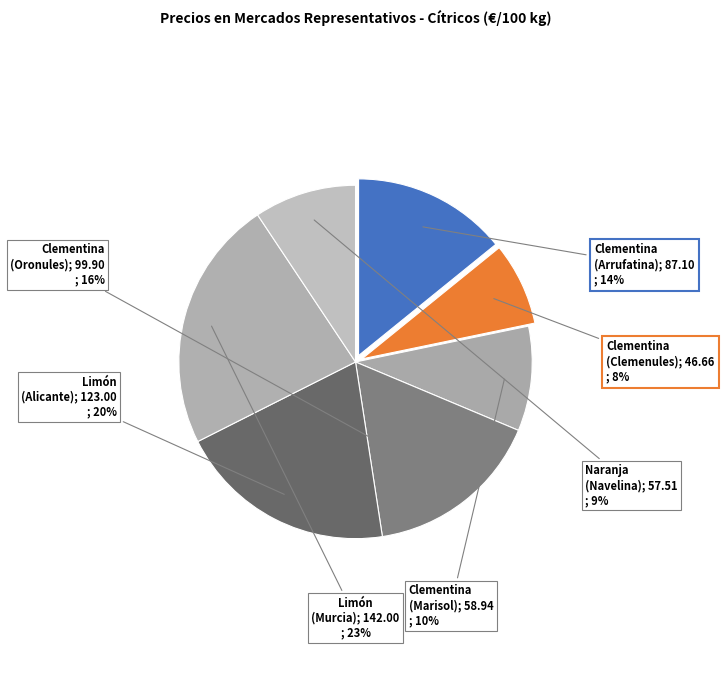

How many segments does this pie chart have?

7